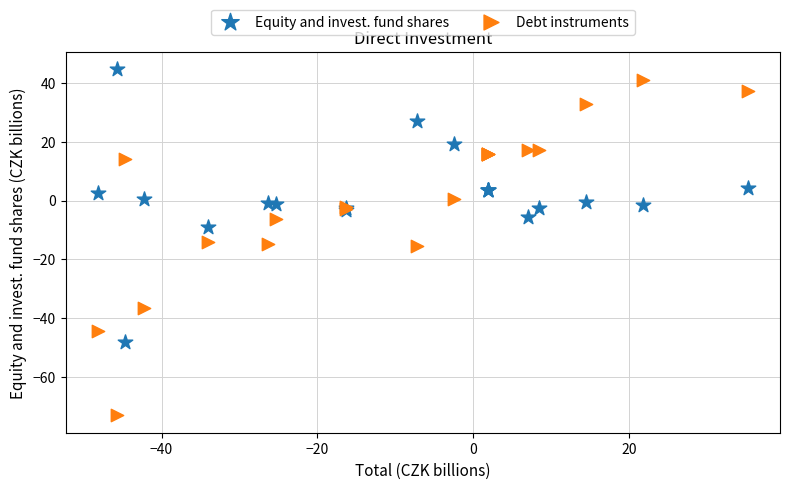

Which series has the largest Y range (max minus min)?

Debt instruments